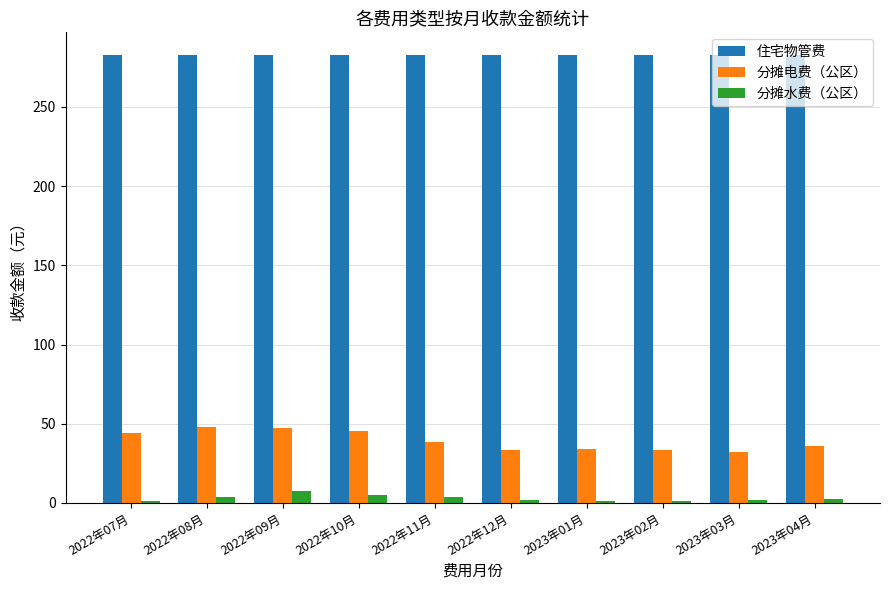

Which series has the widest spread of values?

分摊电费（公区）